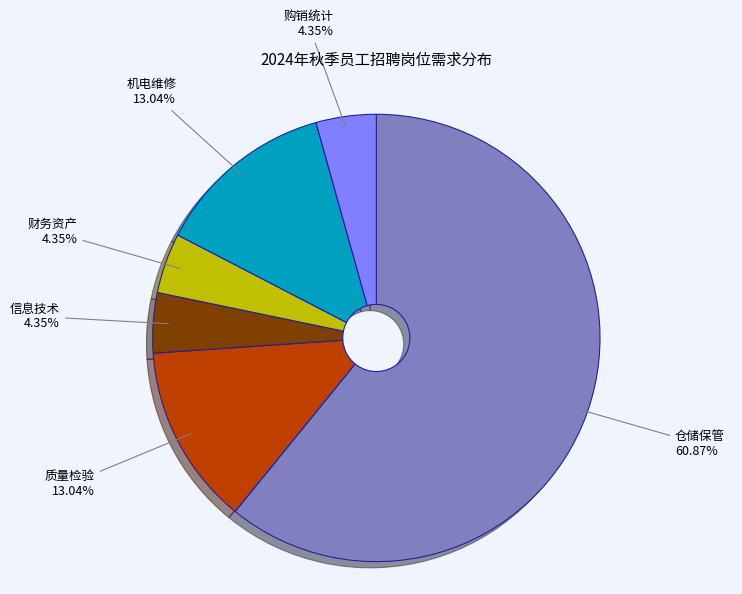

Combined, what portion of the pie is 购销统计 and 机电维修?

17.4%